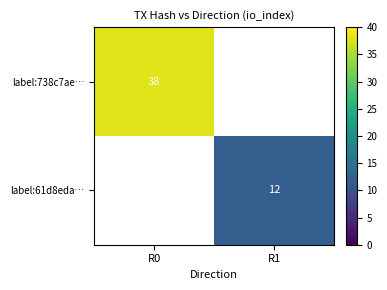

The value of label:738c7ae… at R0 is 38. True or false?

True